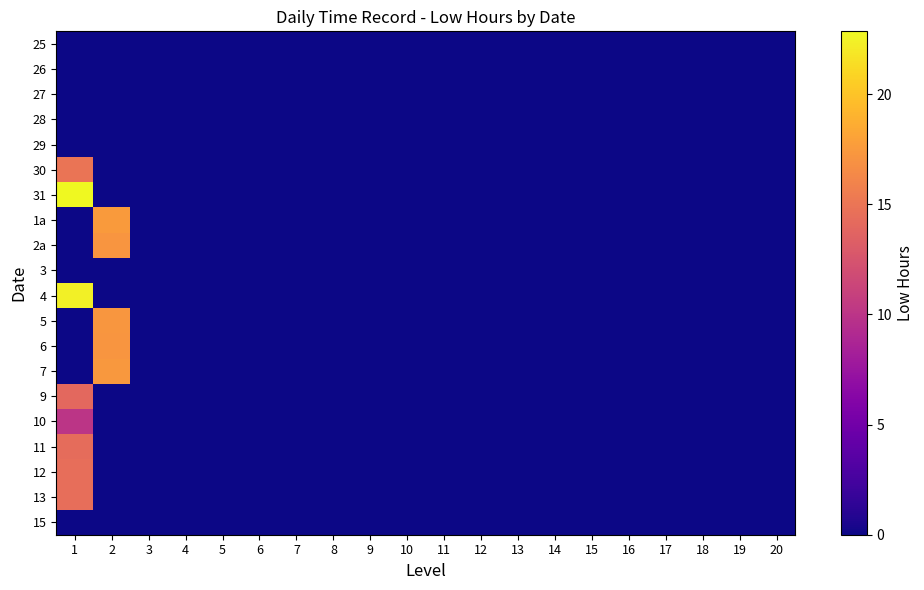

Count the number of categories in the chart.

20